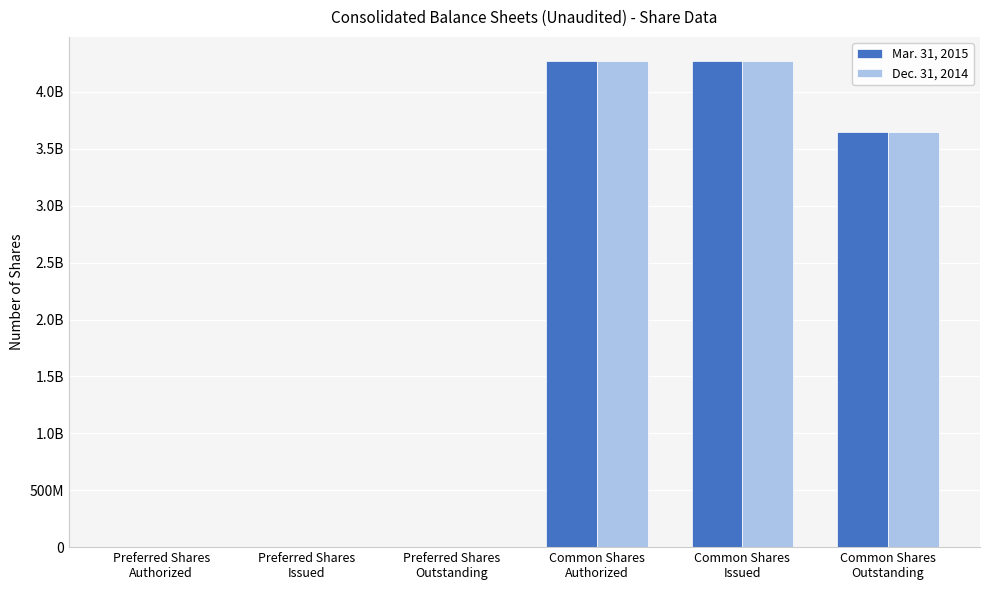

What are all the series names shown in the legend?

Mar. 31, 2015, Dec. 31, 2014